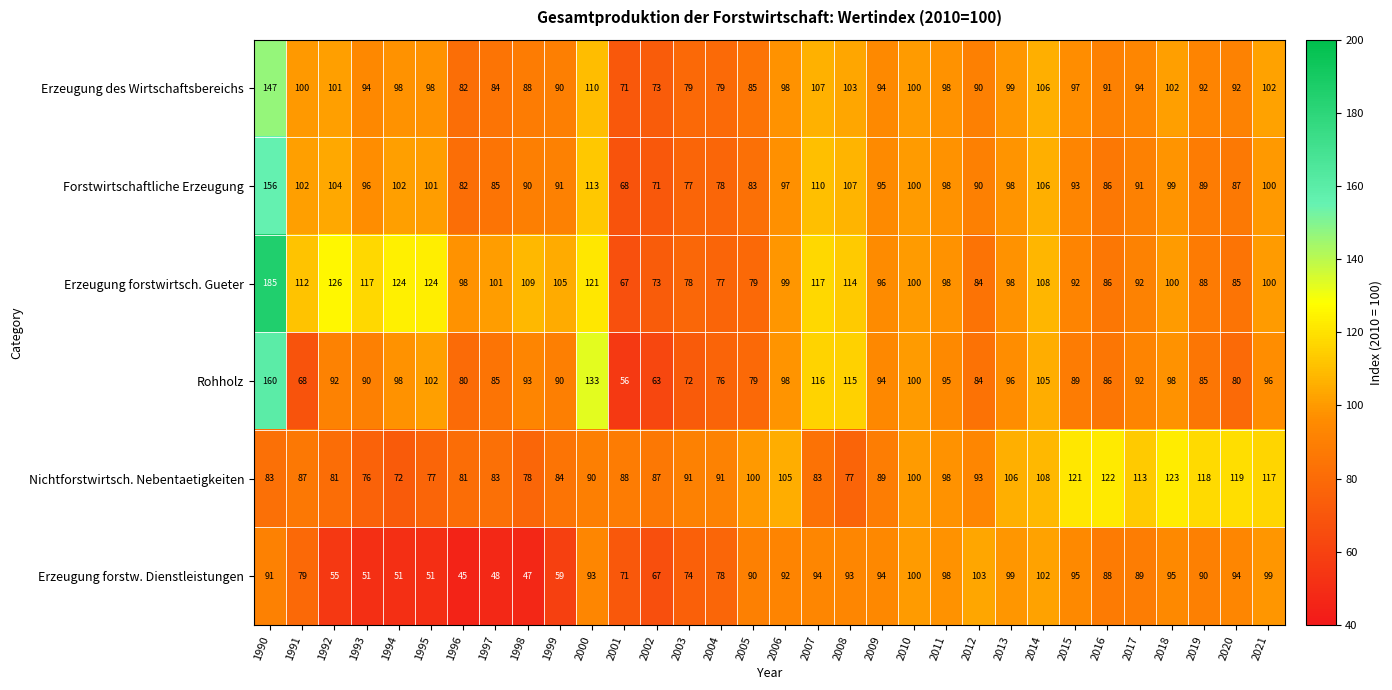

What is the approximate value of Rohholz at 2018, to the nearest 5?

100